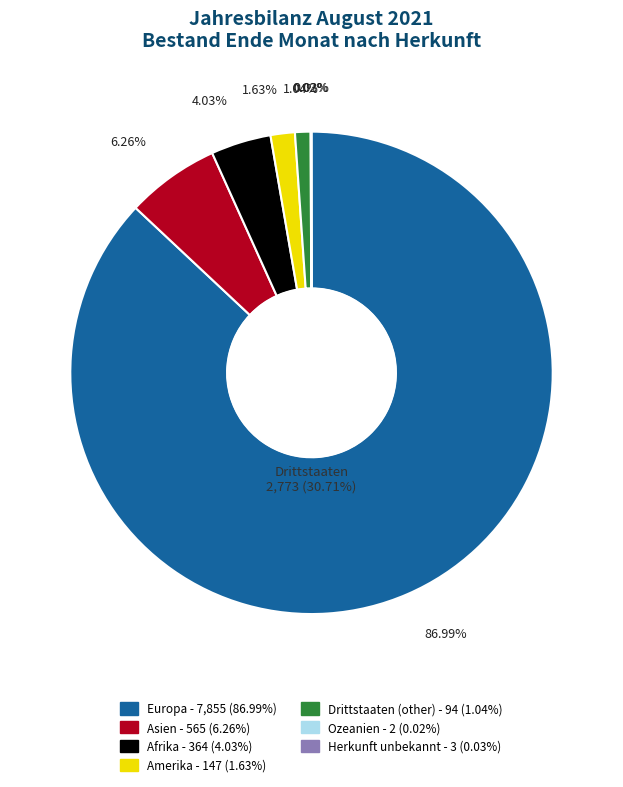

To the nearest percent, what is the difference between the largest and smallest slice percentages?

87%